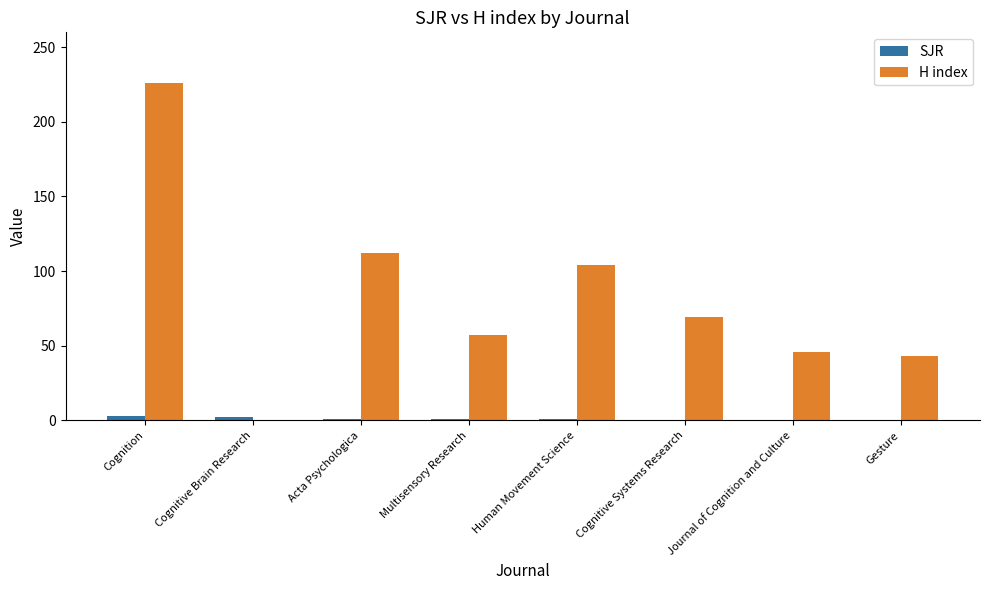

At which label does H index reach its peak?

Cognition